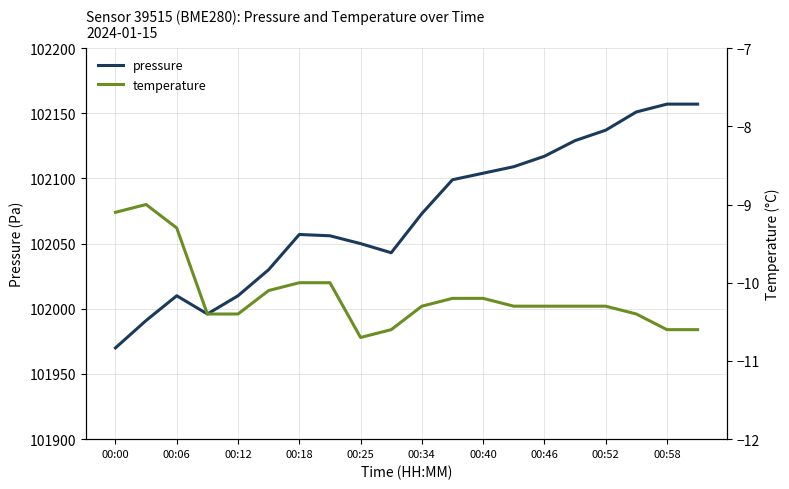

True or false: pressure has a value of 156361 at 00:25.

False